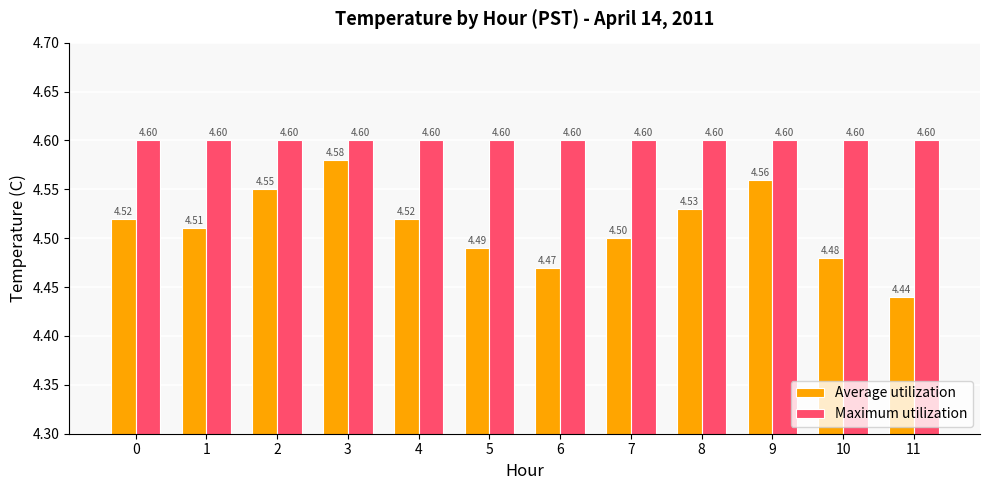

List the series in order of their peak value, highest first.

Maximum utilization, Average utilization